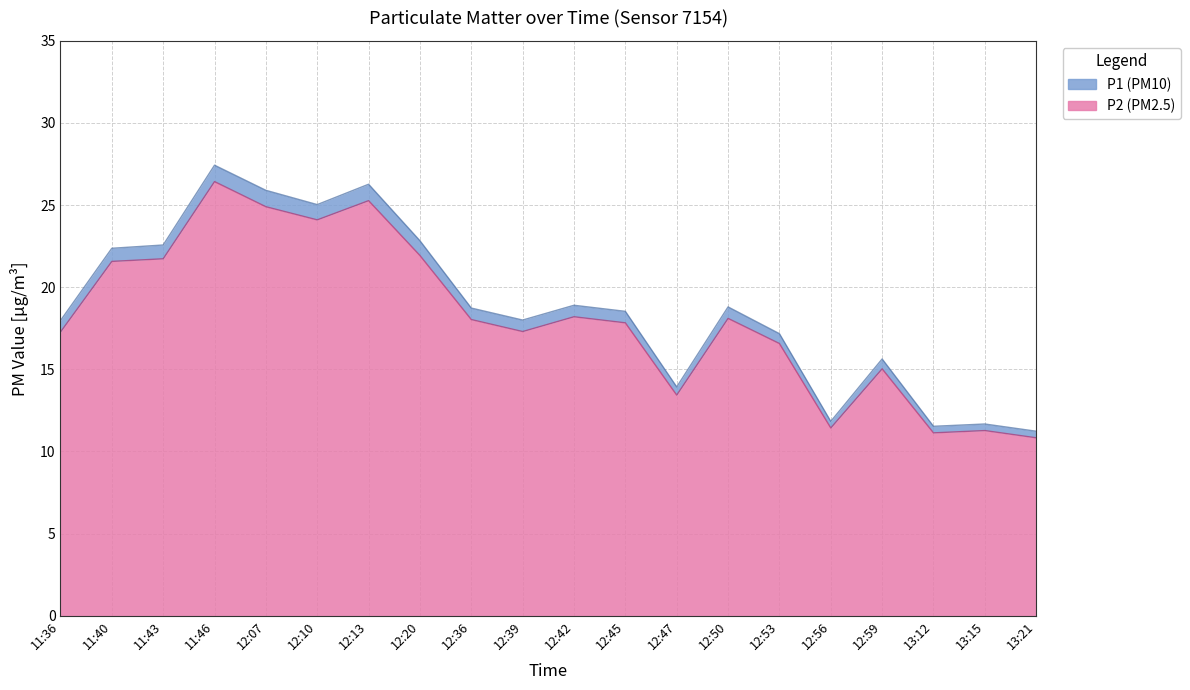

What is the average value of the P1 series?

18.8